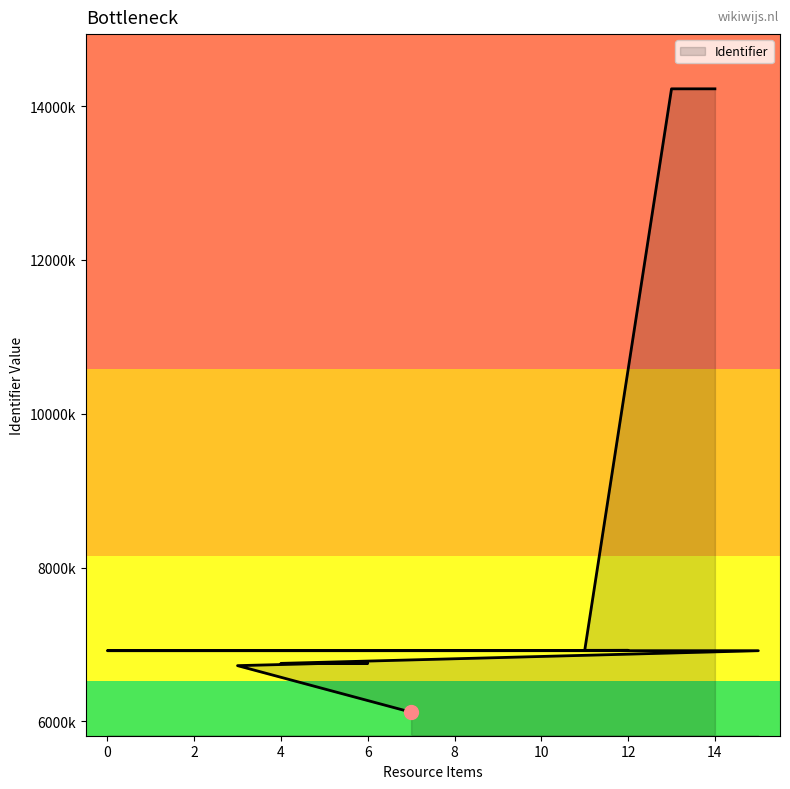

How many interior local valleys (lower than both neighbors) does the data have?

4